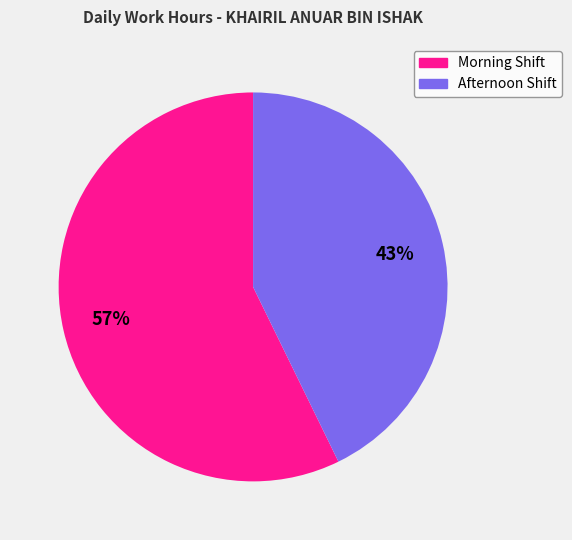

Is there any slice that represents more than half of the pie?

Yes